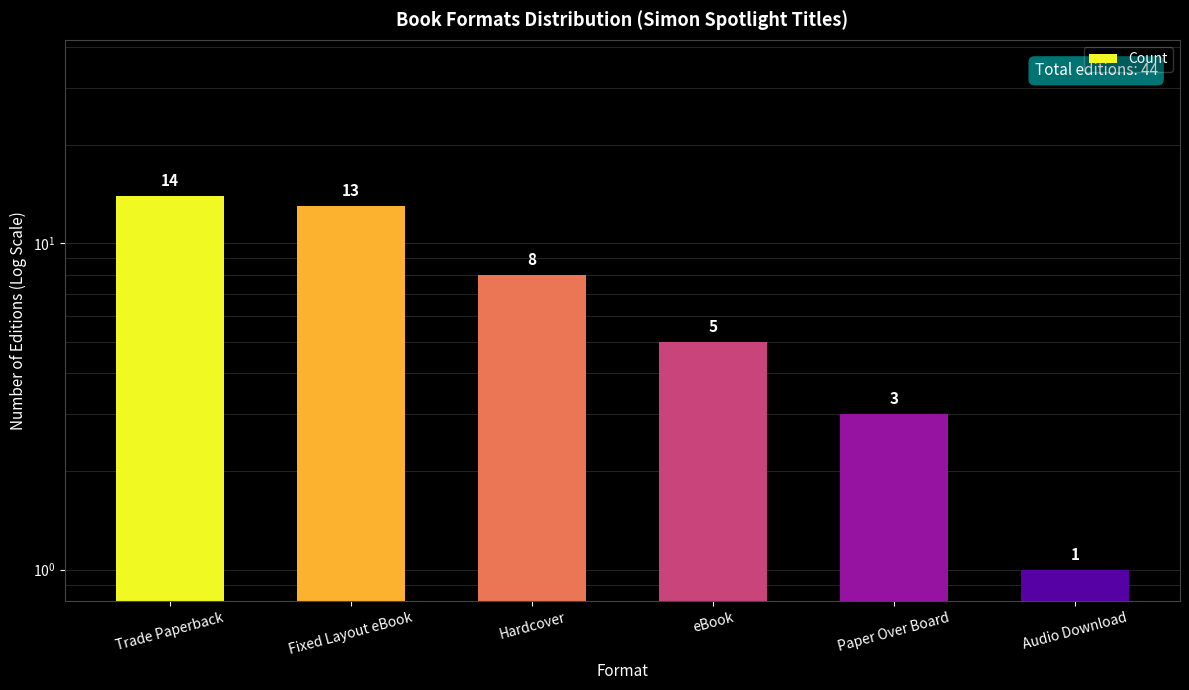

The chart shows a value of 1 at Audio Download. True or false?

True